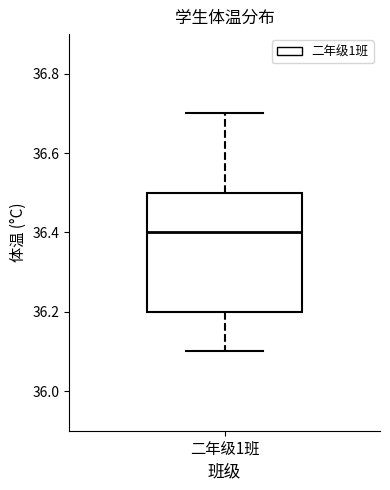

Where is the lower edge of the box for 二年级1班 on the y-axis? The values are not printed on the chart, so give them approximately, as read against the axis.

36.2